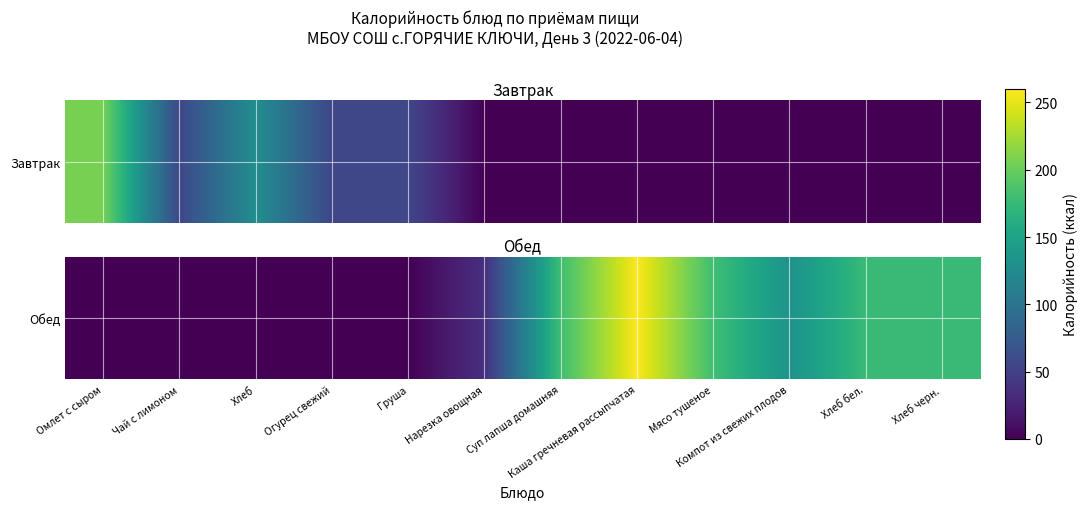

True or false: the data shows 49.3 at Компот из свежих плодов.

False